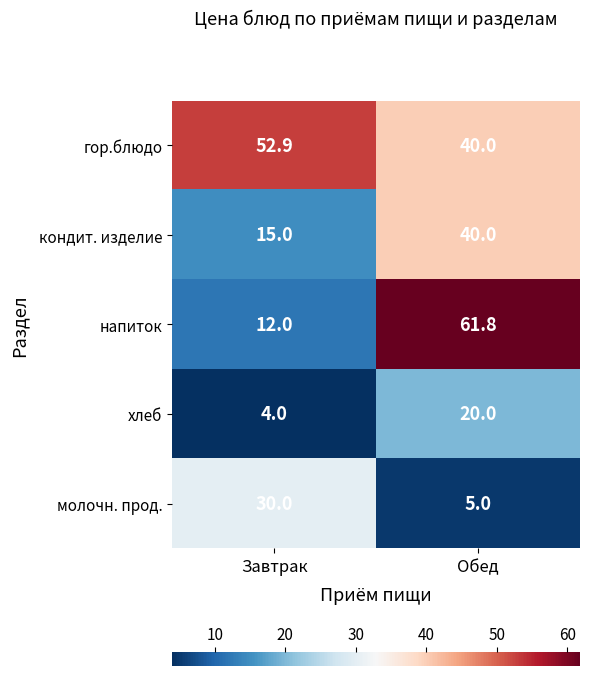

Between Завтрак and Обед, which series saw the biggest shift?

напиток